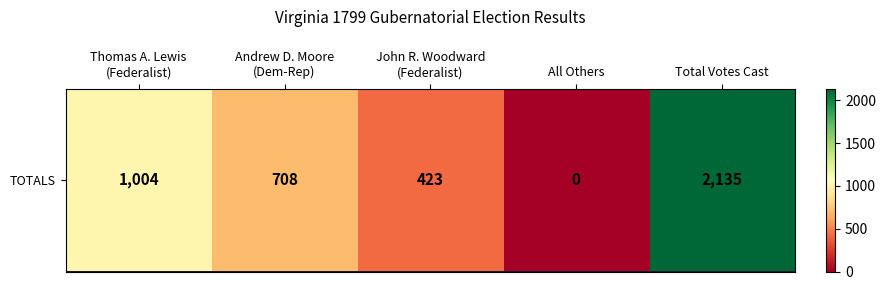

True or false: the data shows 958 at All Others.

False